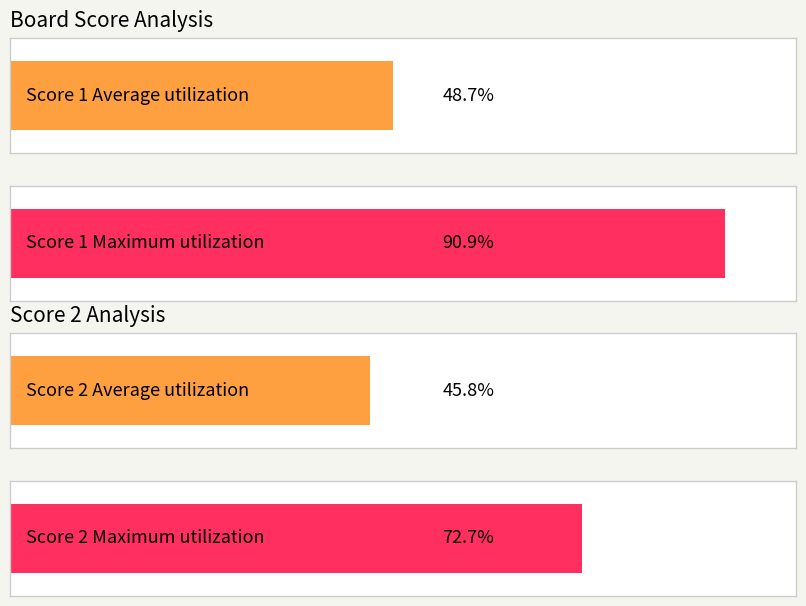

At which label is Score 1 closest to 15?

3